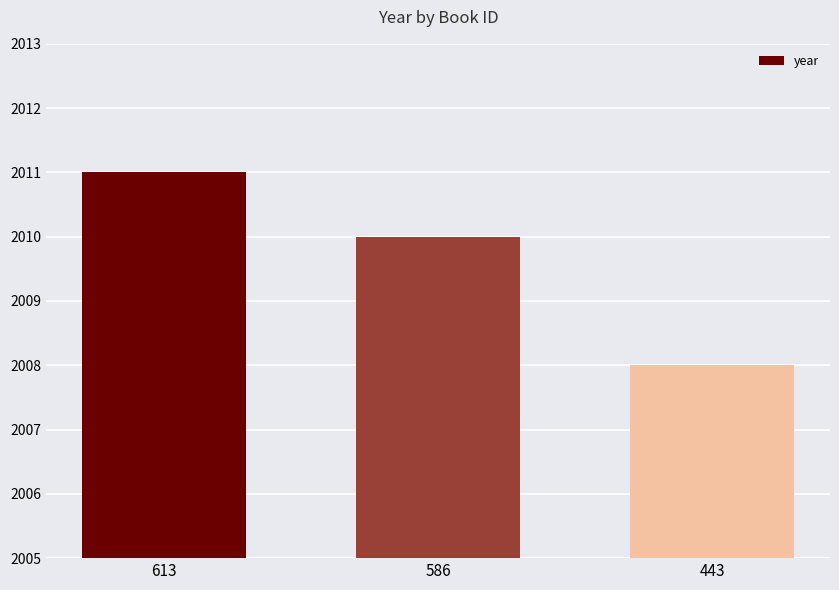

List the labels in order of value, largest first.

613, 586, 443